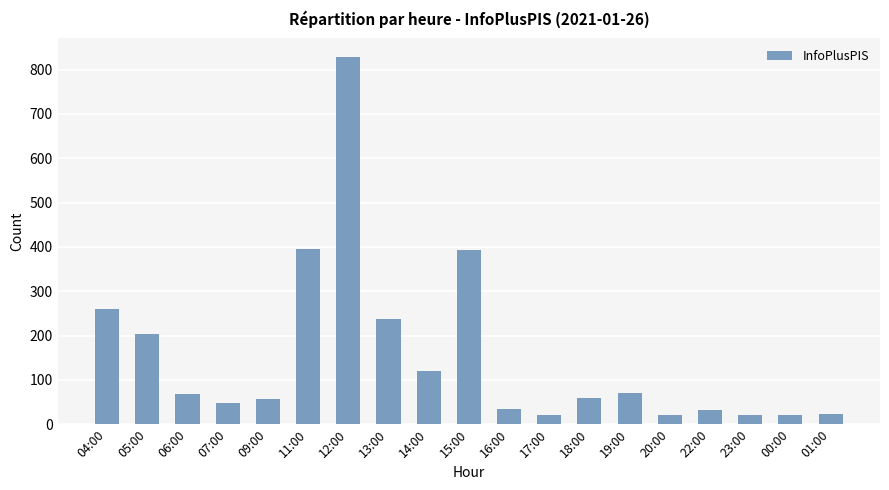

The chart shows a value of 260 at 04:00. True or false?

True